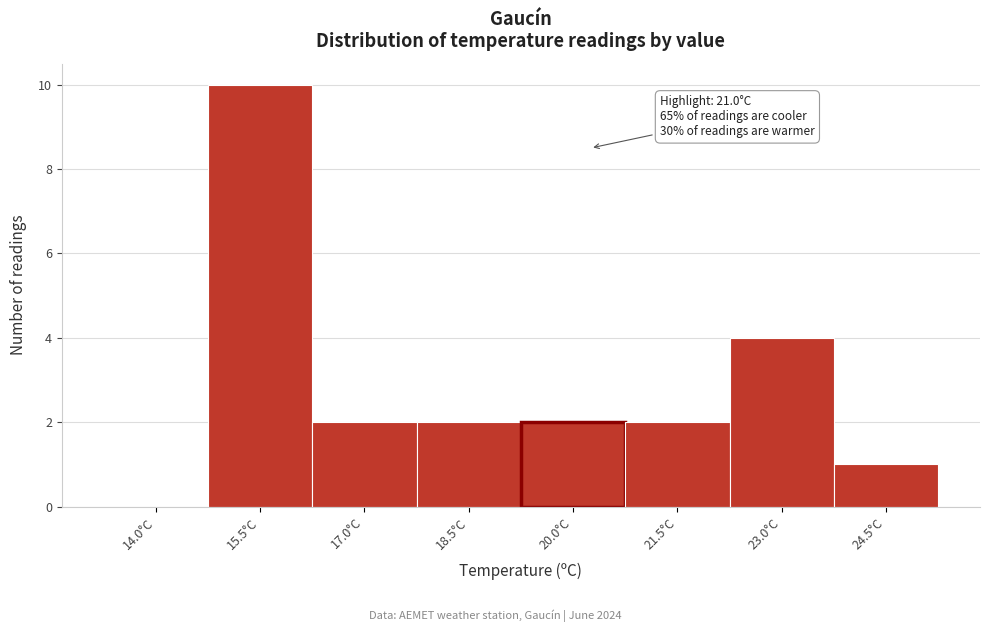

Reading left to right, extract all data points from this chart.

14.0°C=0	15.5°C=10	17.0°C=2	18.5°C=2	20.0°C=2	21.5°C=2	23.0°C=4	24.5°C=1